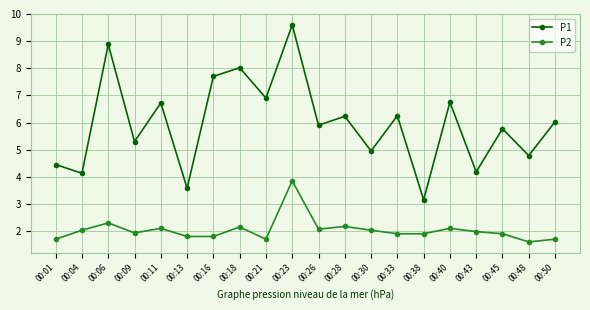

Where is the first local maximum for P1?

00:06